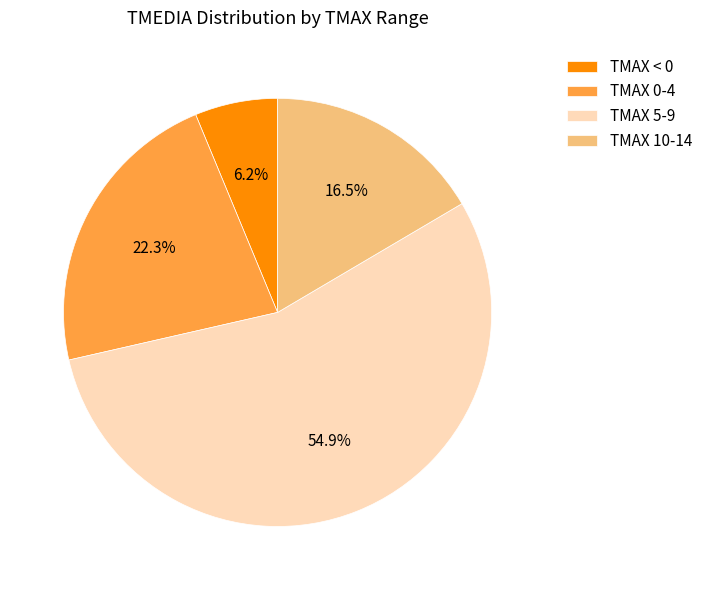

Between TMAX 0-4 and TMAX 5-9, which is larger?

TMAX 5-9